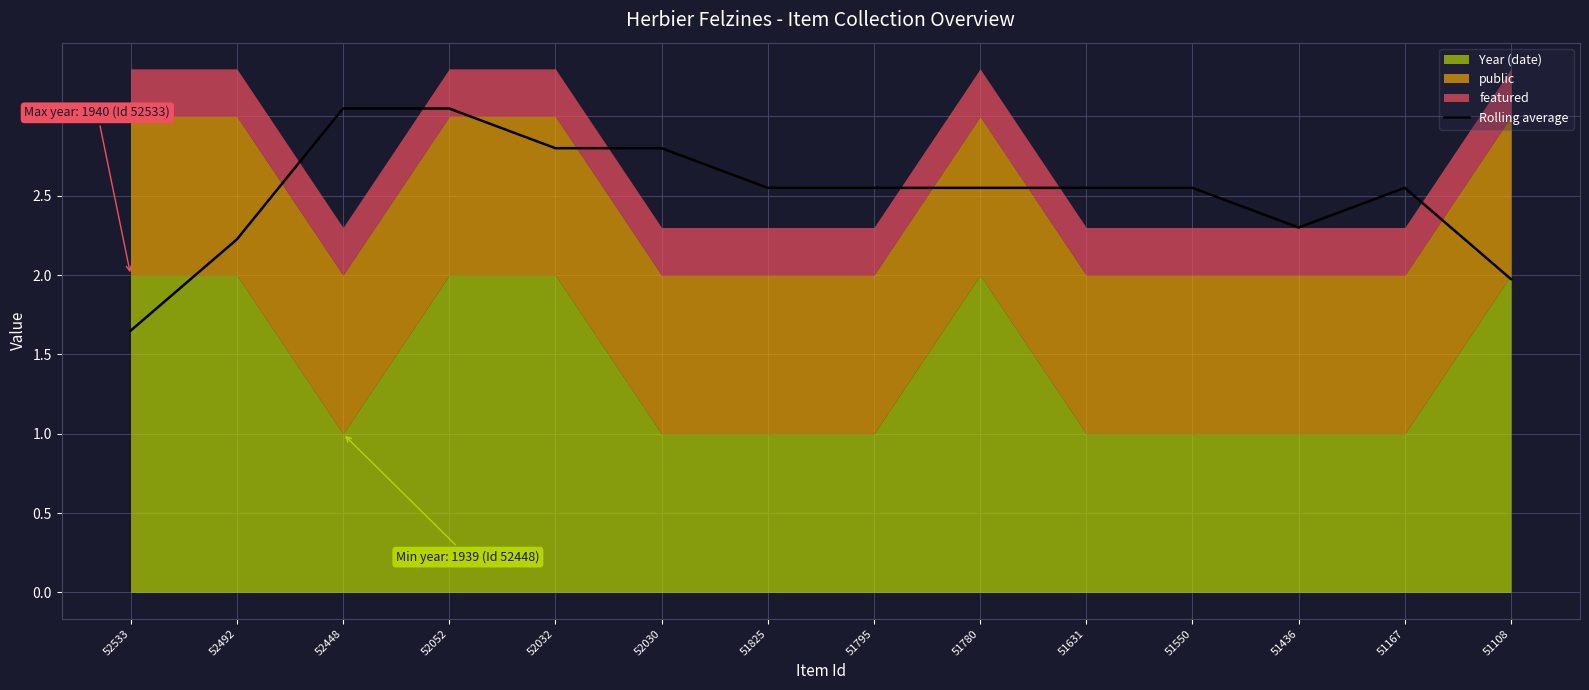

Reading right to left, what are all the values shown in this chart?

51108=2.0	51167=2.5	51436=2.3	51550=2.5	51631=2.5	51780=2.5	51795=2.5	51825=2.5	52030=2.8	52032=2.8	52052=3.0	52448=3.0	52492=2.2	52533=1.6